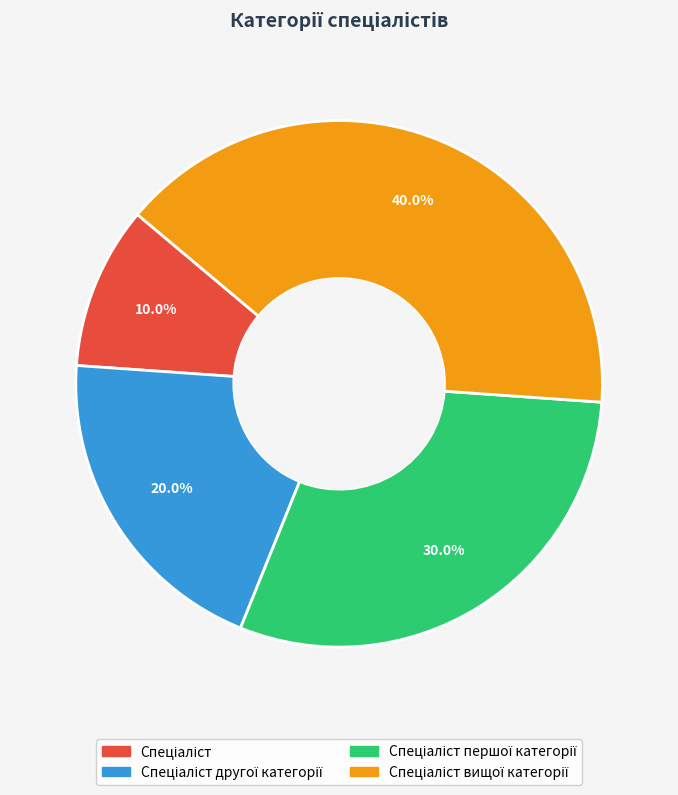

Is there any slice that represents more than half of the pie?

No